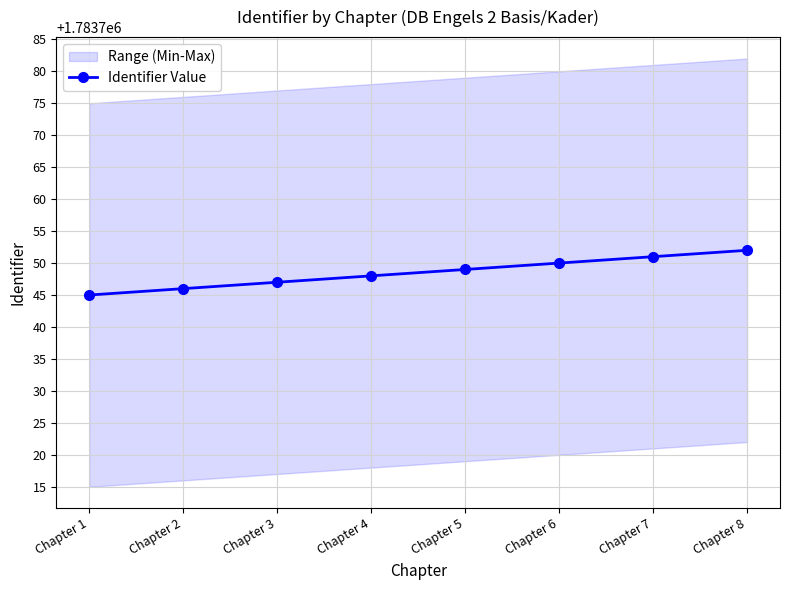

The value at Chapter 1 is 455898. True or false?

False